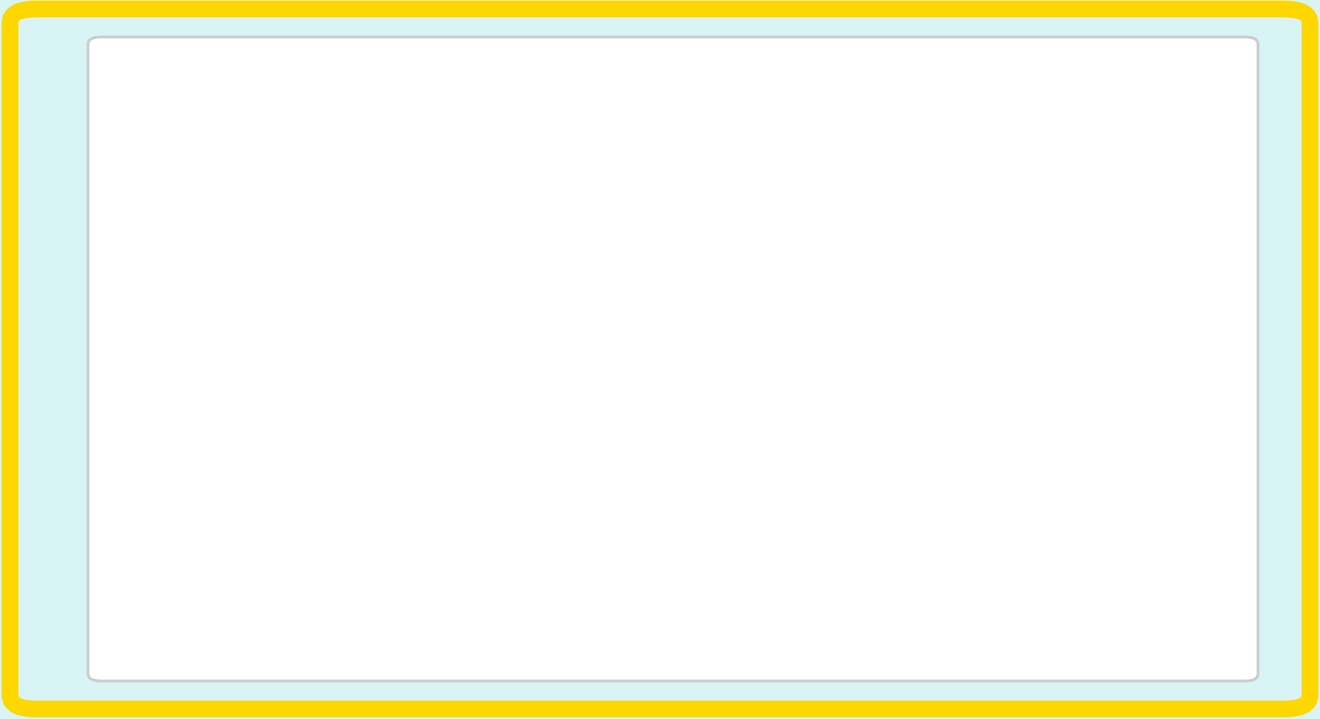

Does the chart display data point markers on the line(s)?

No